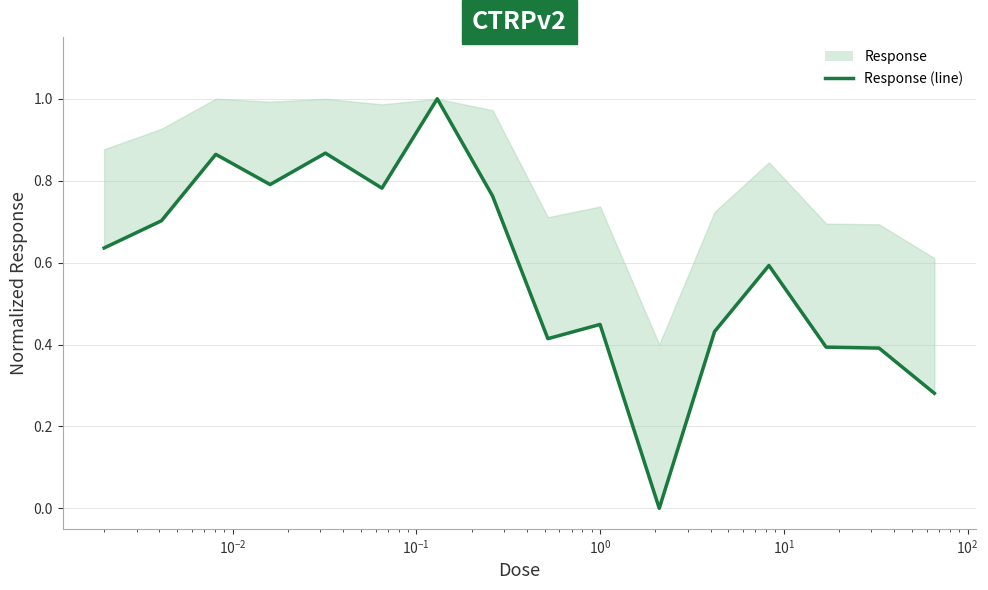

Count the values in the range 0 to 1.

16